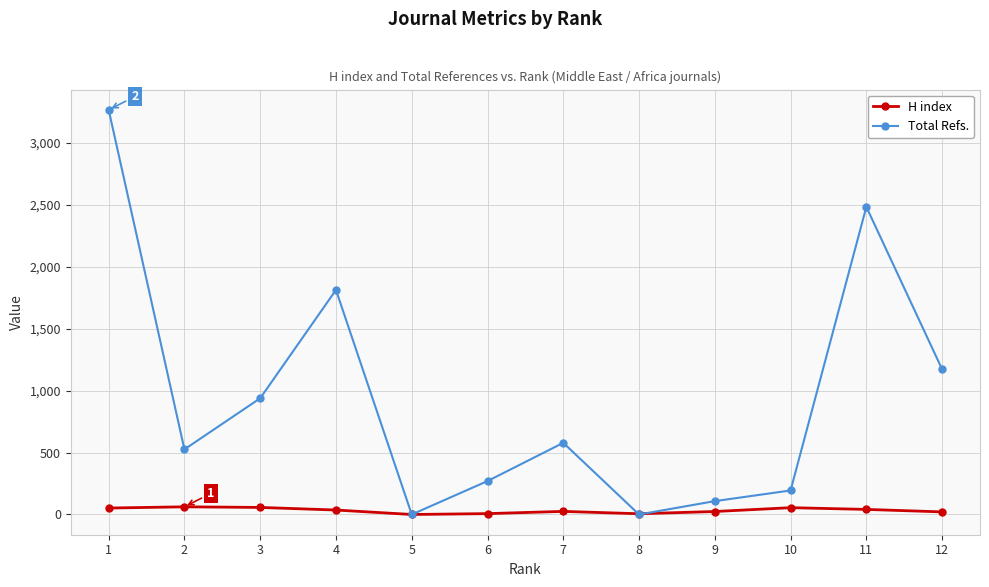

Is the value of H index at 7 greater than the value of Total Refs. at 7?

No